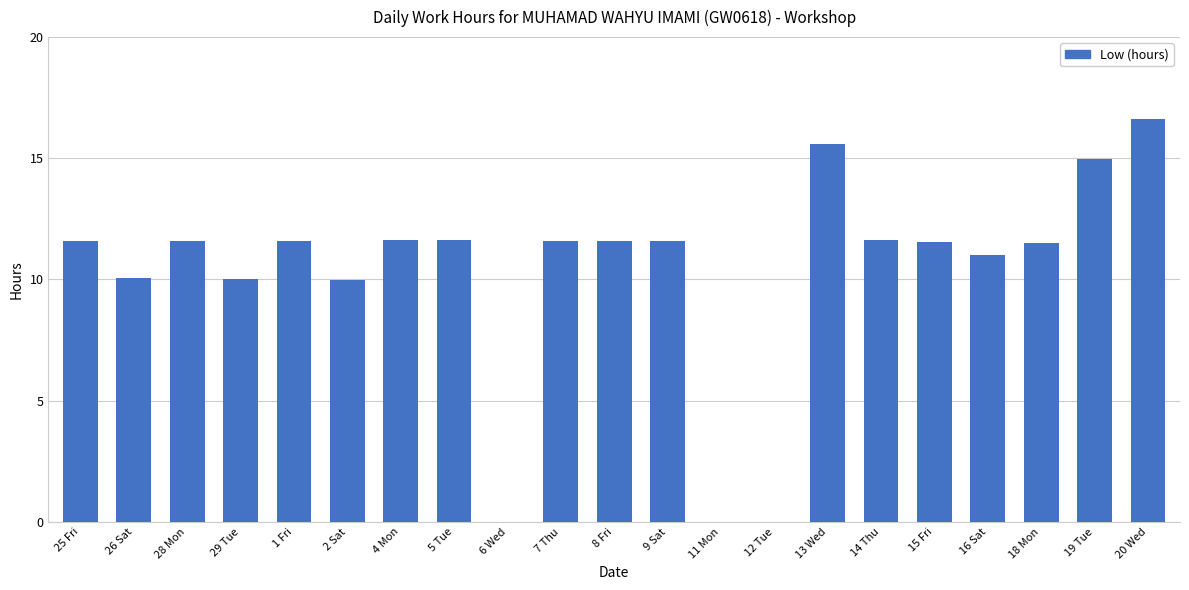

What is the maximum value shown in the chart?

16.6